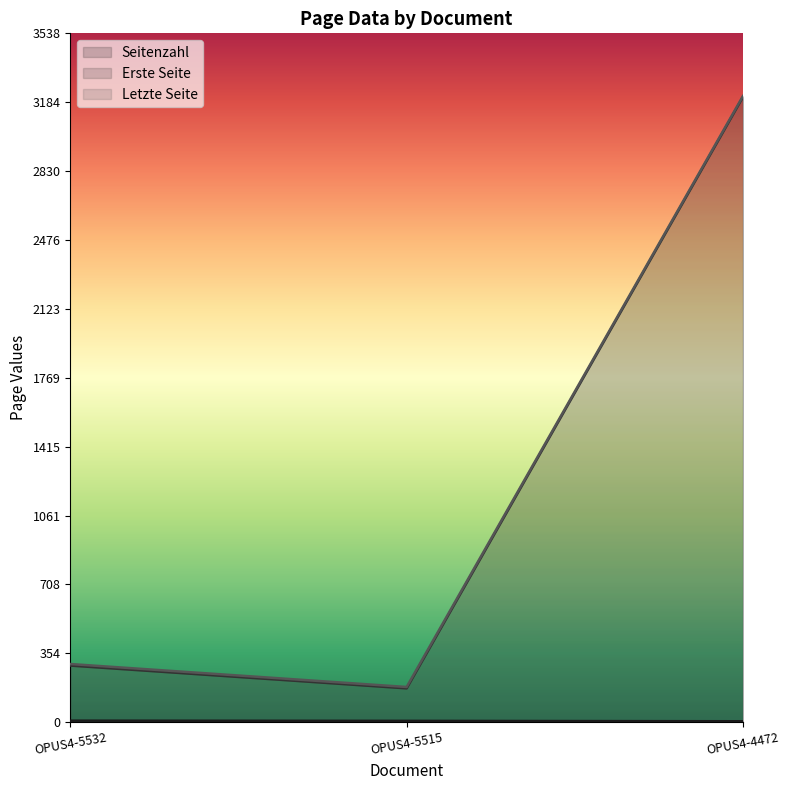

Reading left to right, what are all the values shown in this chart?

Seitenzahl: OPUS4-5532=8	OPUS4-5515=7	OPUS4-4472=5
Erste Seite: OPUS4-5532=291	OPUS4-5515=174	OPUS4-4472=3211
Letzte Seite: OPUS4-5532=299	OPUS4-5515=181	OPUS4-4472=3216